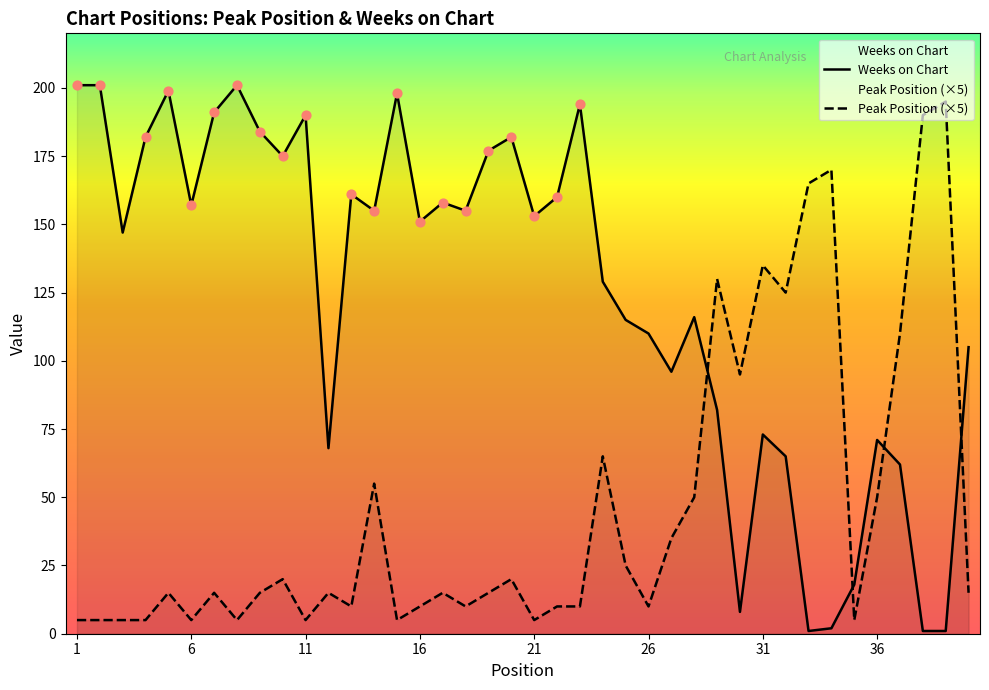

What is the total value across all series at 11?

195